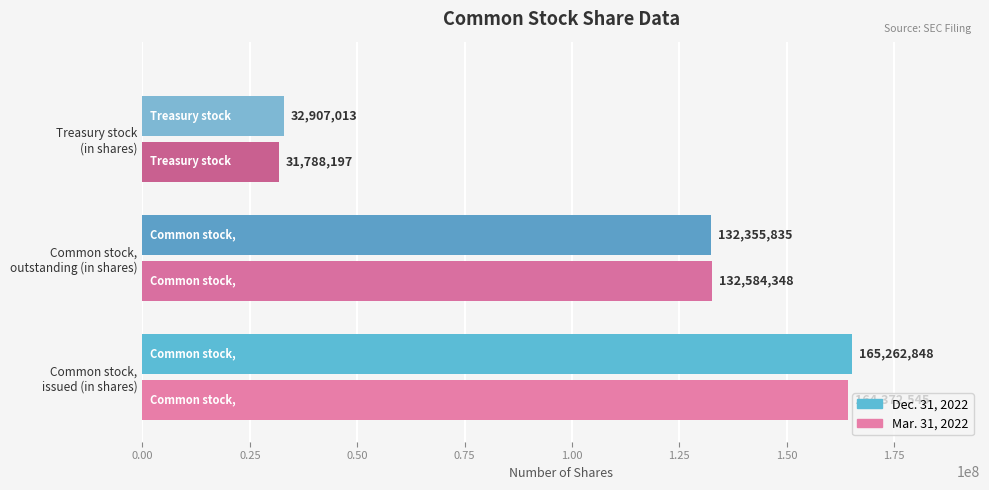

Count the Mar. 31, 2022 values in the range 31788197 to 164372545.

3